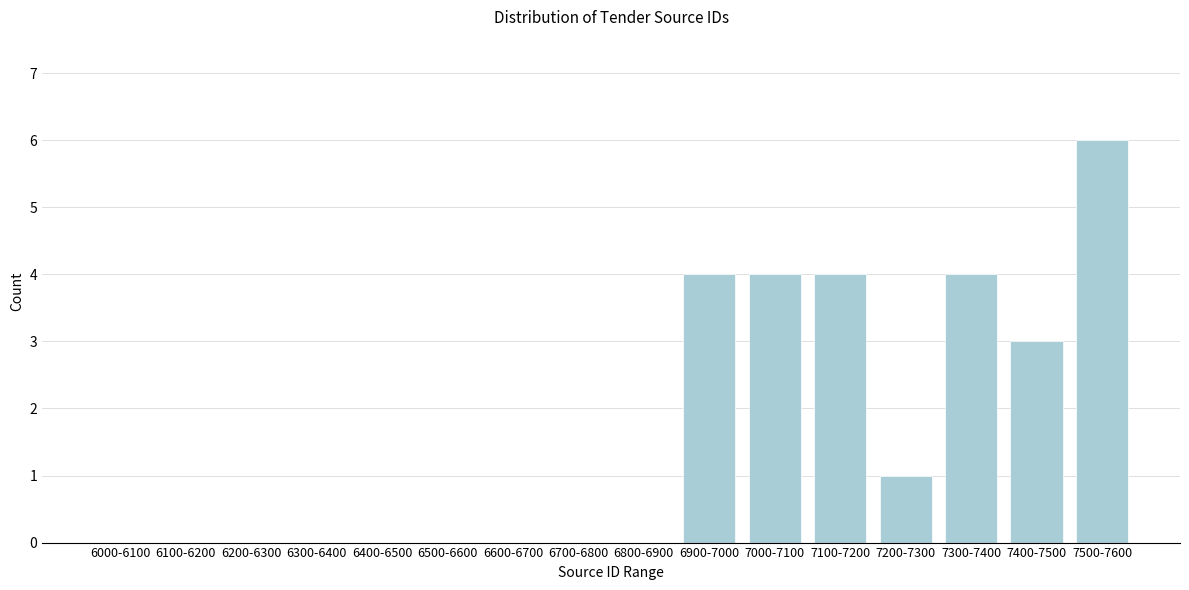

Reading left to right, extract all data points from this chart.

6000-6100=0	6100-6200=0	6200-6300=0	6300-6400=0	6400-6500=0	6500-6600=0	6600-6700=0	6700-6800=0	6800-6900=0	6900-7000=4	7000-7100=4	7100-7200=4	7200-7300=1	7300-7400=4	7400-7500=3	7500-7600=6